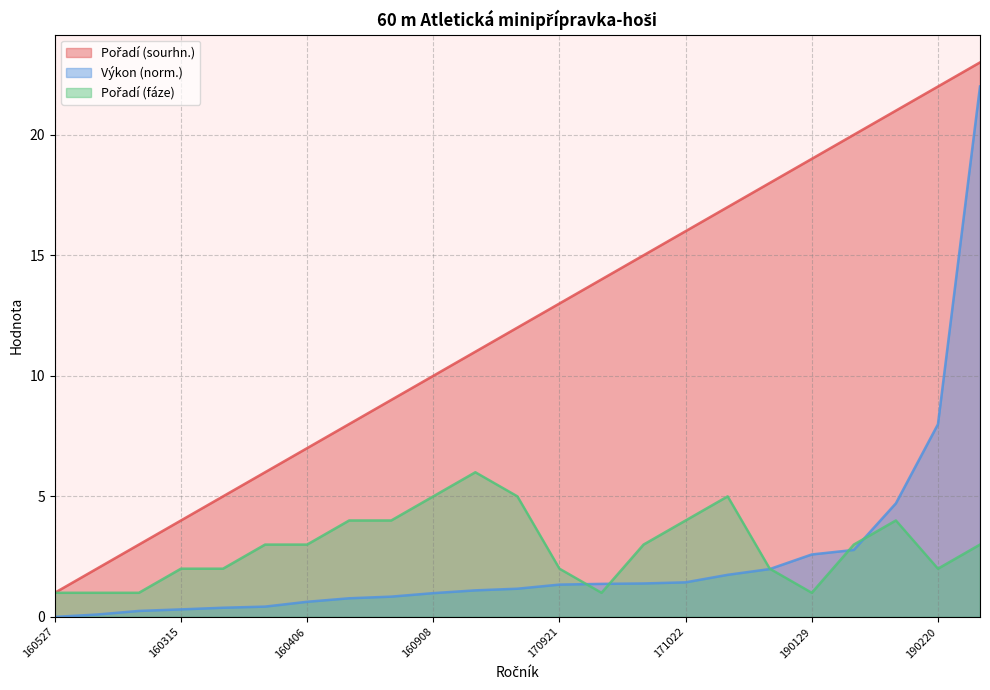

Does the chart have visible grid lines?

Yes